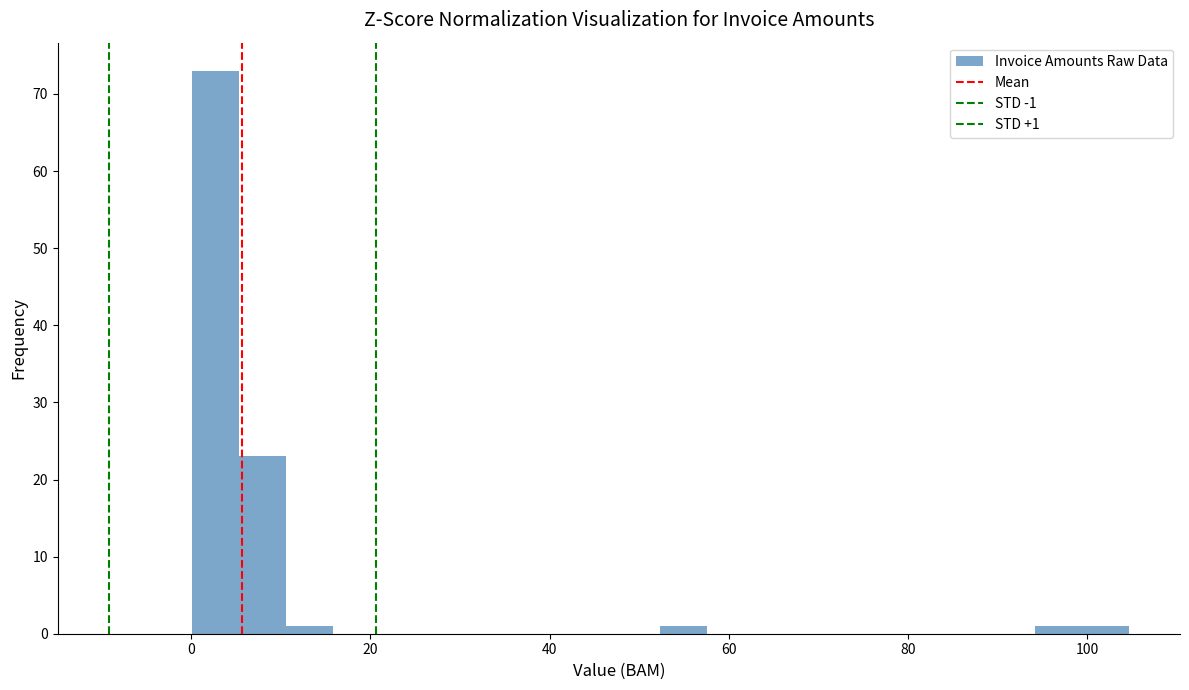

Around what value on the x-axis is the tallest bar? Give the approximate position of its centre, as read against the axis.

2